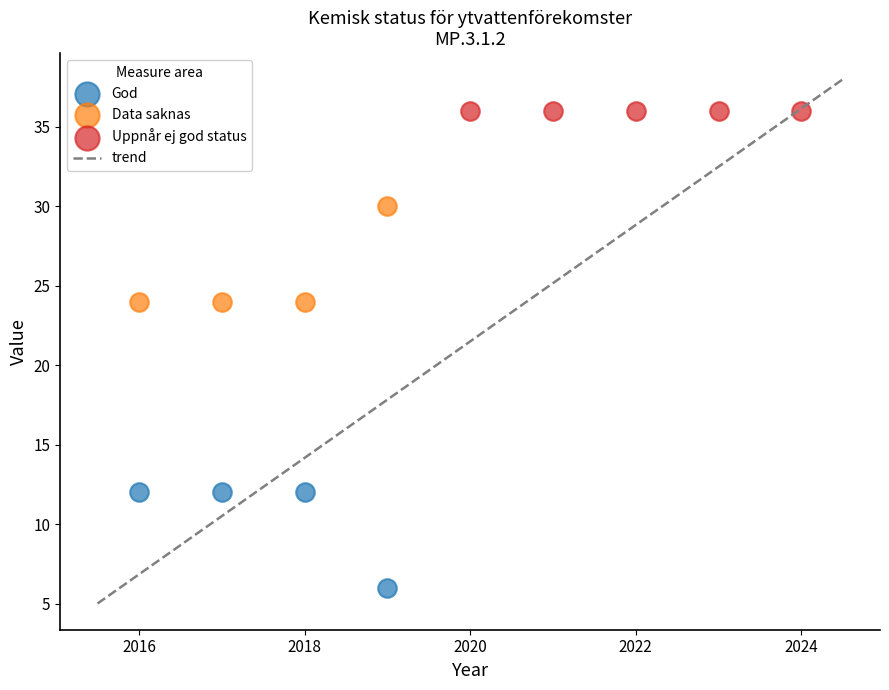

Which series contains the lowest Y value?

God